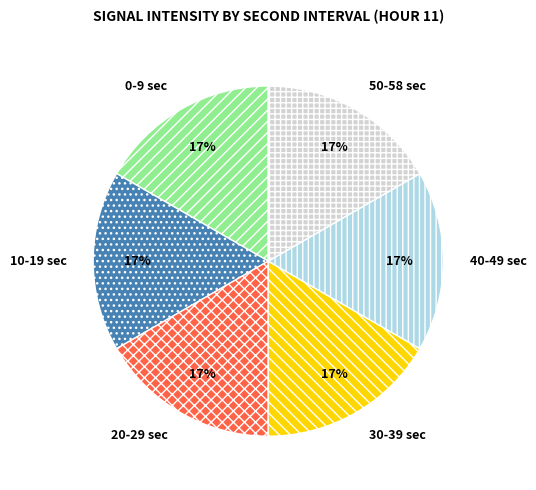

What is the ratio of the value at 30-39 sec to the value at 20-29 sec?

1.0